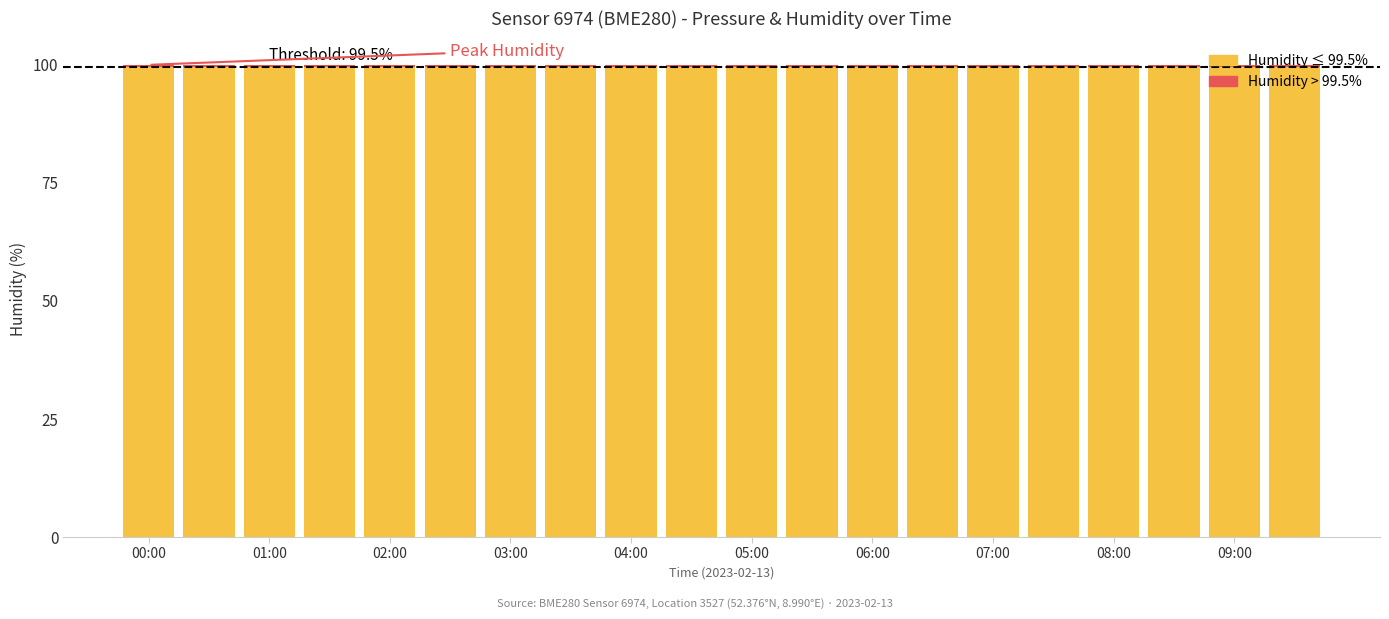

At which category is the sum across all series the highest?

00:00